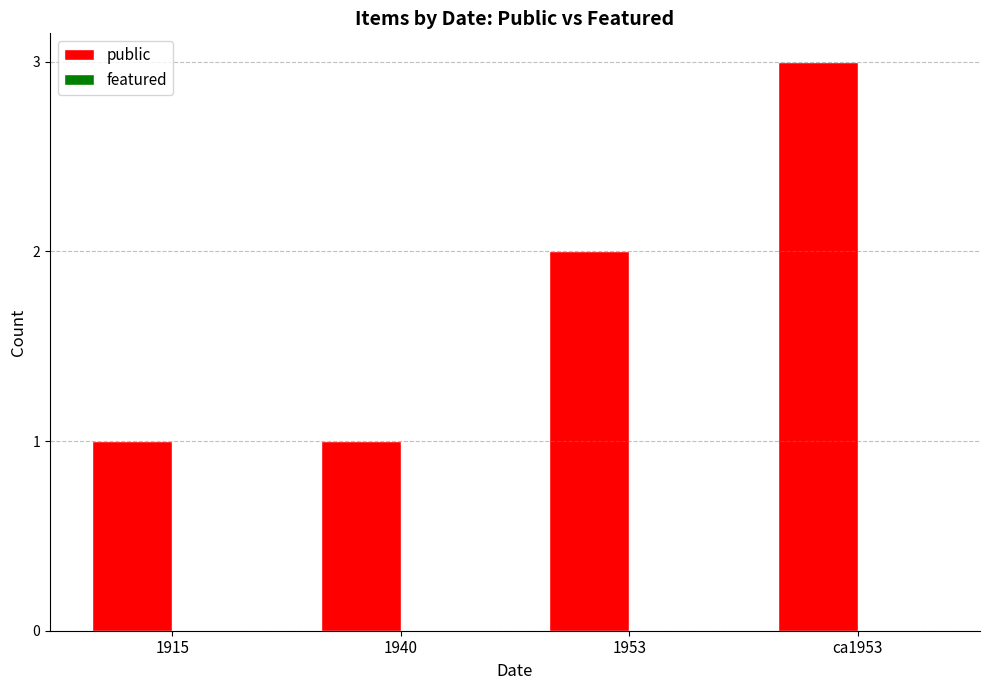

Which label corresponds to the largest value in the chart?

ca1953